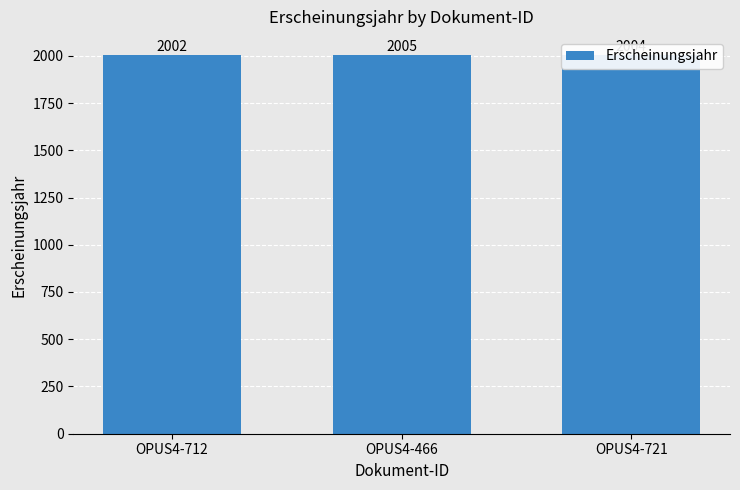

Reading left to right, transcribe all the data shown in this chart.

OPUS4-712=2002	OPUS4-466=2005	OPUS4-721=2004